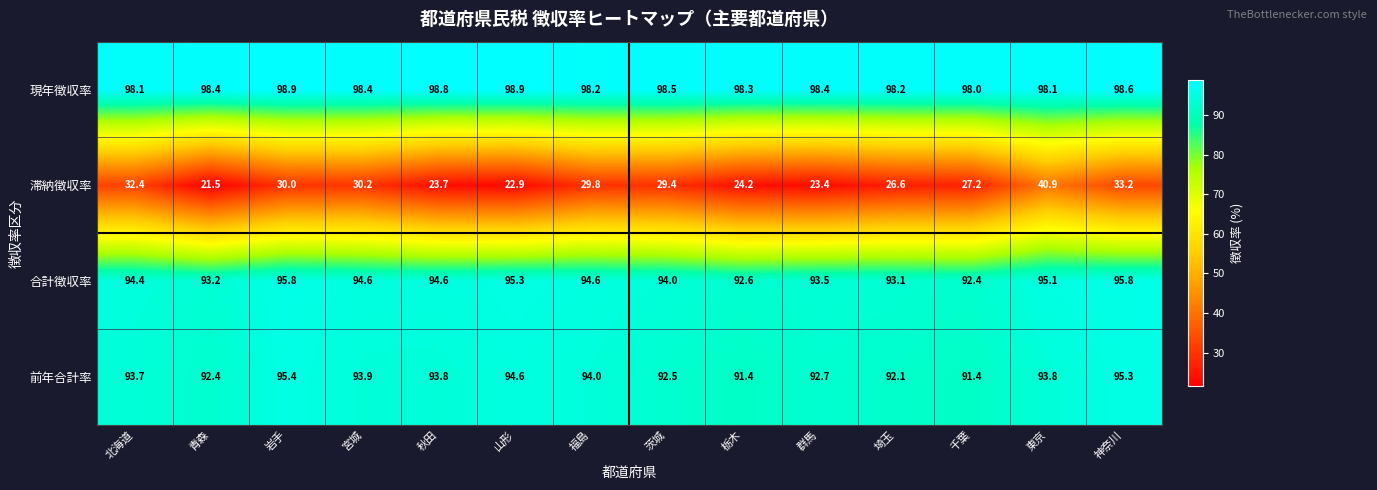

At which category is the sum across all series the highest?

東京